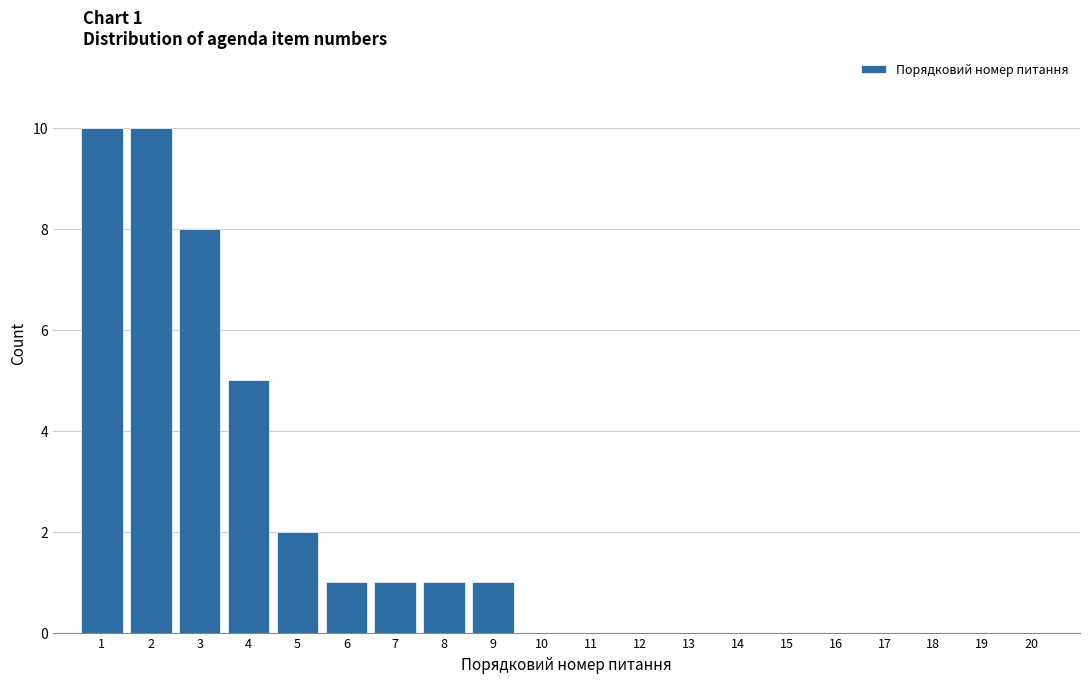

Reading right to left, list all the values displayed in this chart.

20=0	19=0	18=0	17=0	16=0	15=0	14=0	13=0	12=0	11=0	10=0	9=1	8=1	7=1	6=1	5=2	4=5	3=8	2=10	1=10